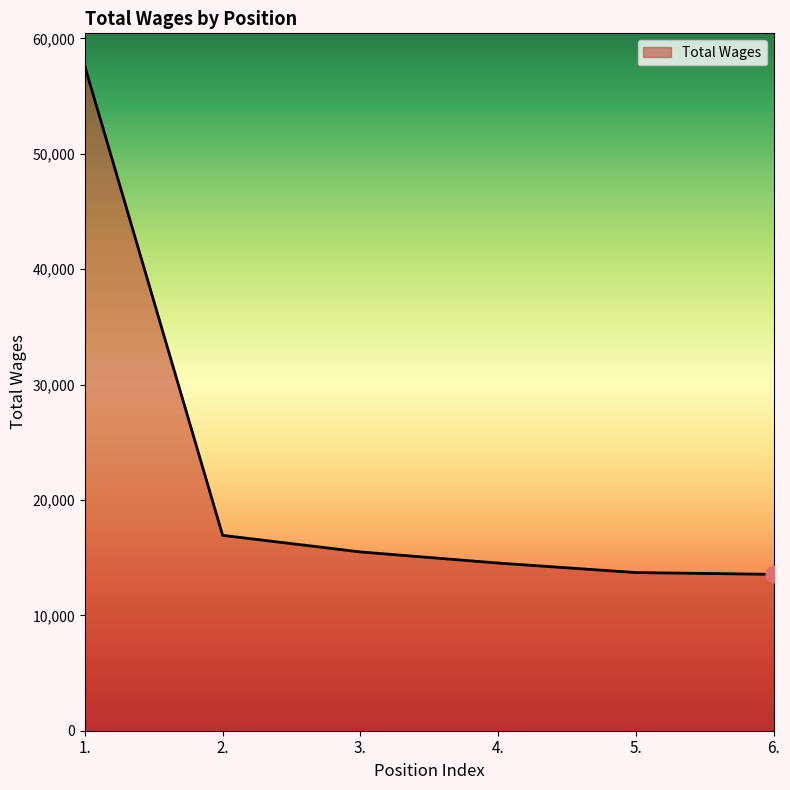

How many categories are shown in the chart?

6